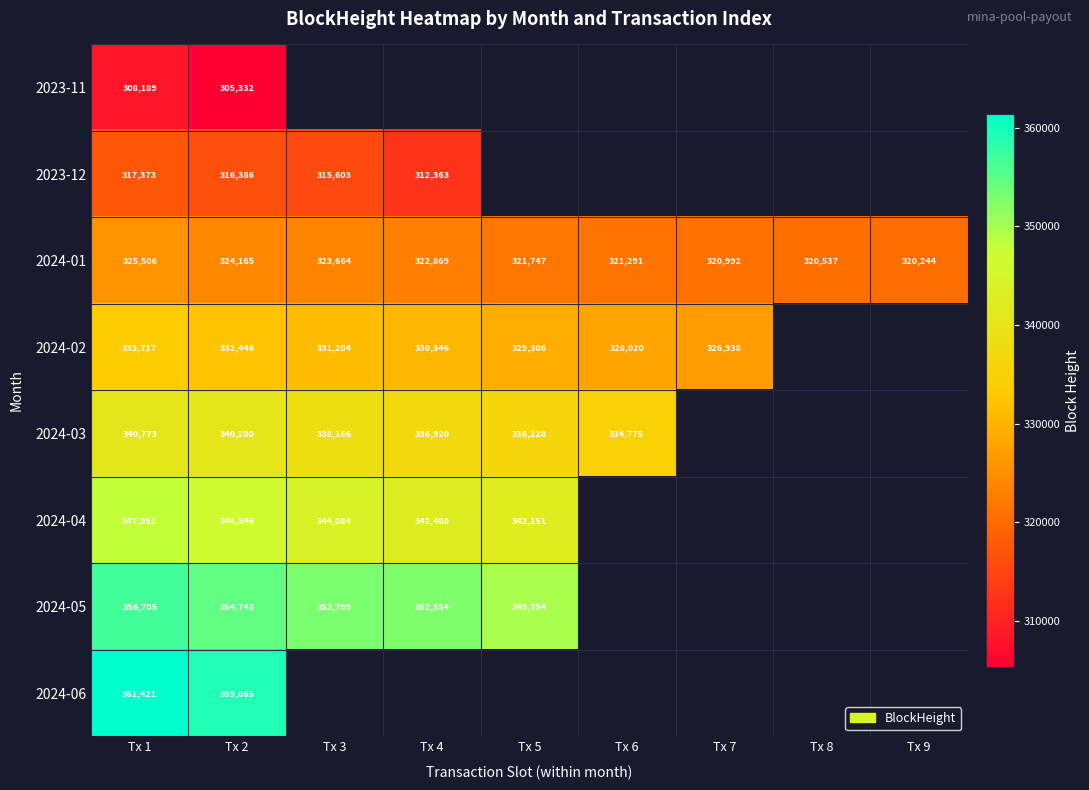

True or false: 2023-11 has a value of 305332 at Tx 2.

True